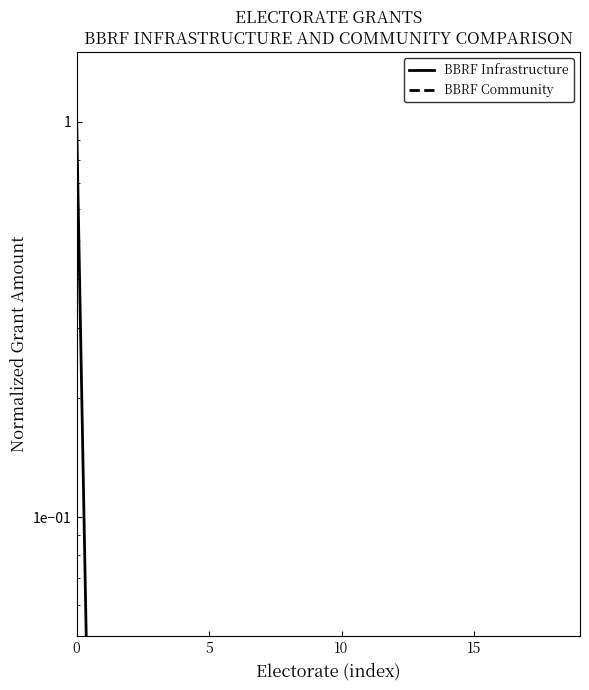

At which label does BBRF Community reach its minimum?

18